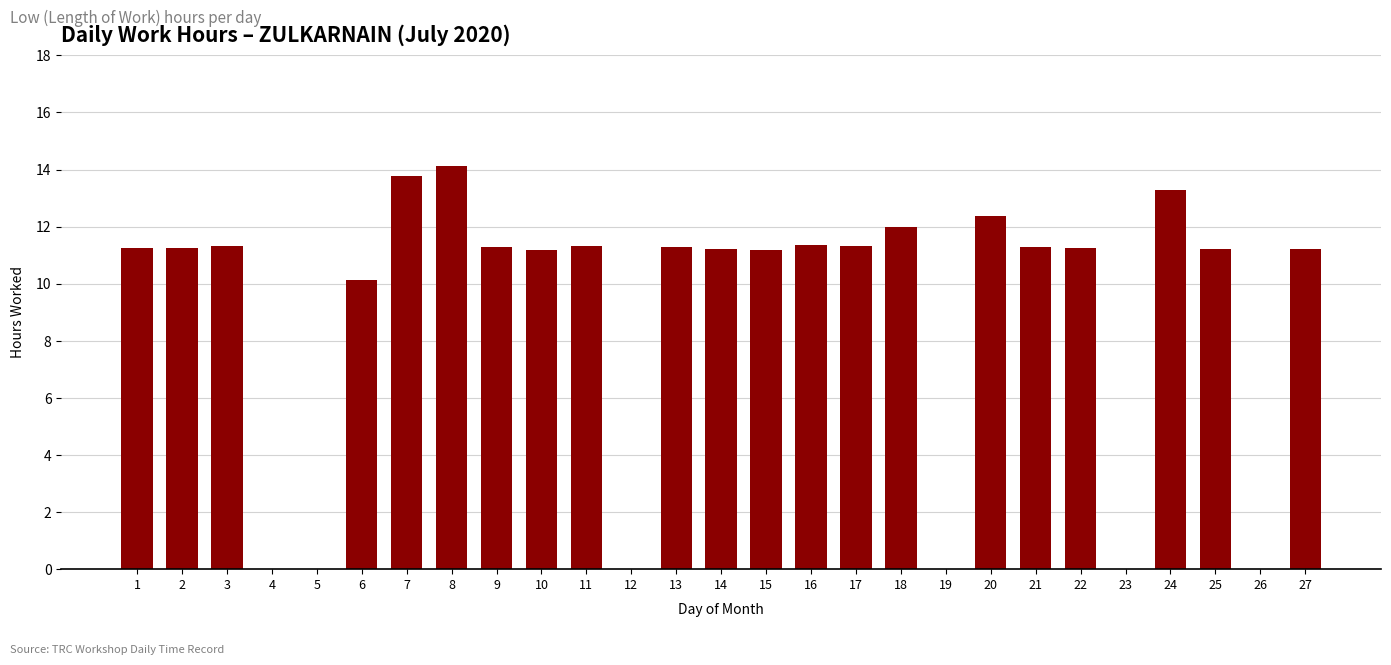

Between 20 and 16, which is larger?

20